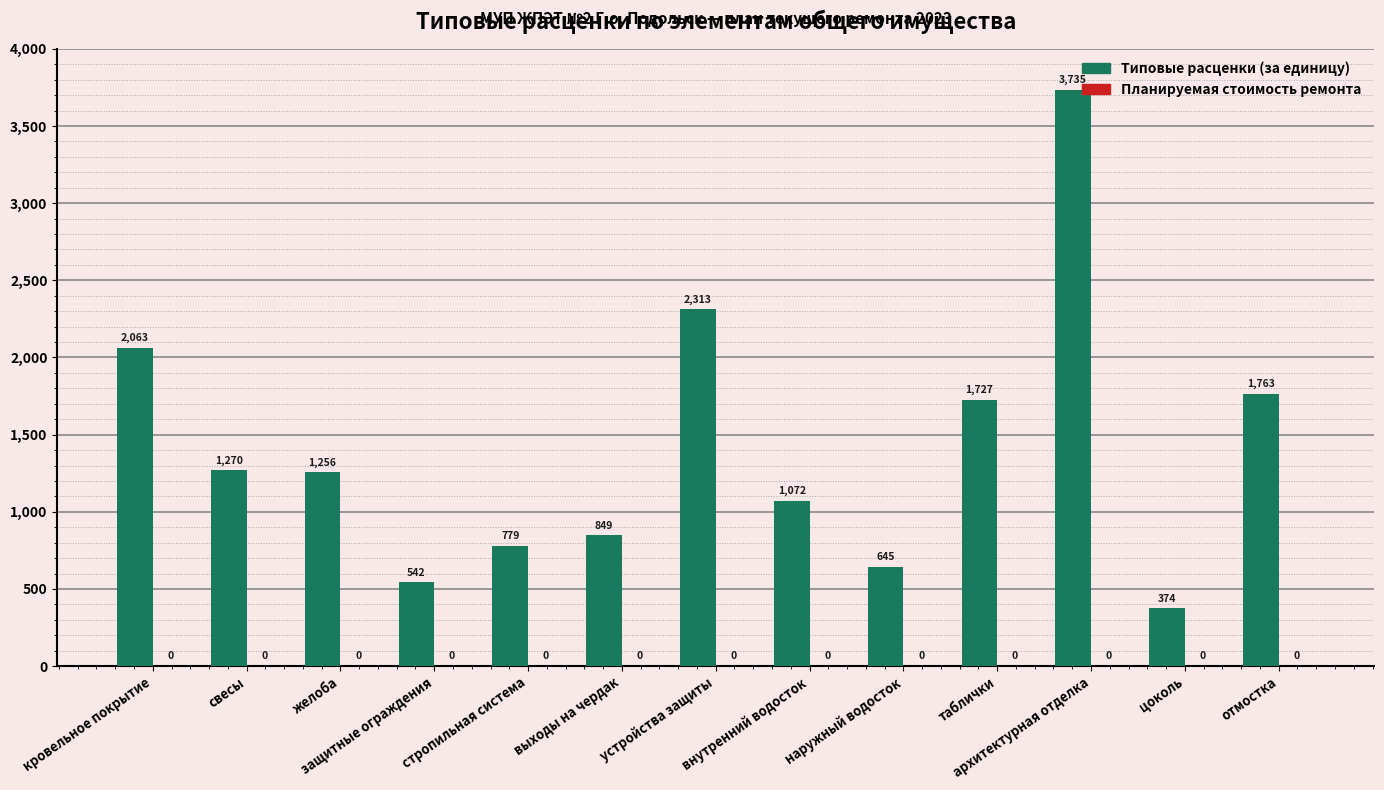

What is the label of the 2nd bar from the right?

цоколь